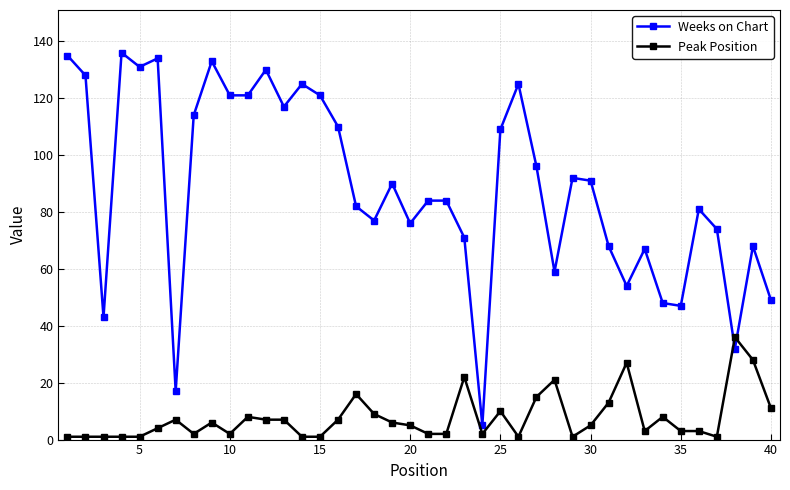

Reading left to right, transcribe all the data shown in this chart.

Weeks on Chart: 135	128	43	136	131	134	17	114	133	121	121	130	117	125	121	110	82	77	90	76	84	84	71	5	109	125	96	59	92	91	68	54	67	48	47	81	74	32	68	49
Peak Position: 1	1	1	1	1	4	7	2	6	2	8	7	7	1	1	7	16	9	6	5	2	2	22	2	10	1	15	21	1	5	13	27	3	8	3	3	1	36	28	11